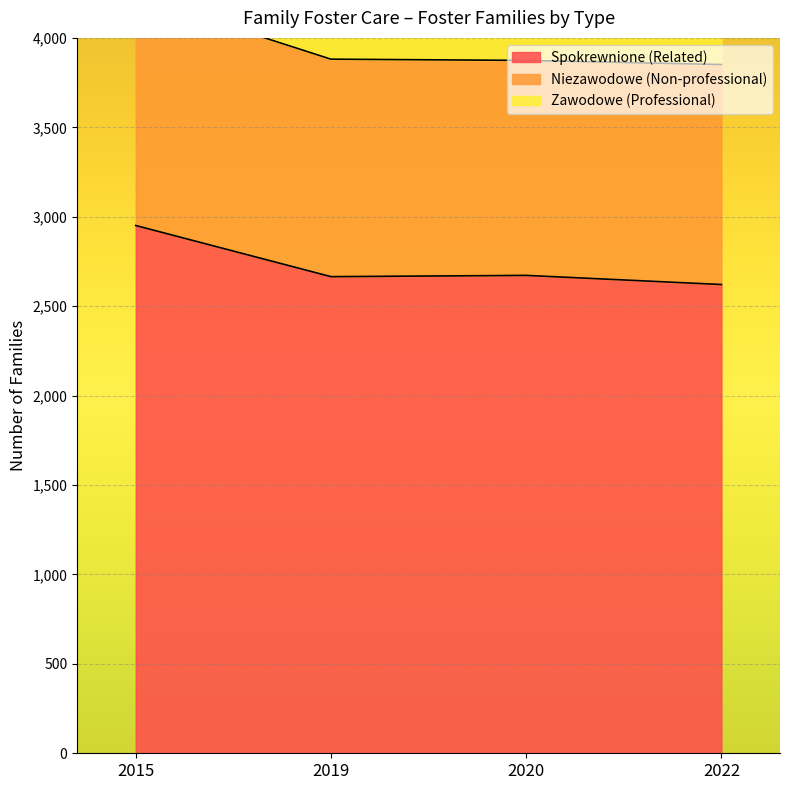

Rank the series at 2020 from highest to lowest value.

Spokrewnione (Related), Niezawodowe (Non-professional), Zawodowe (Professional)